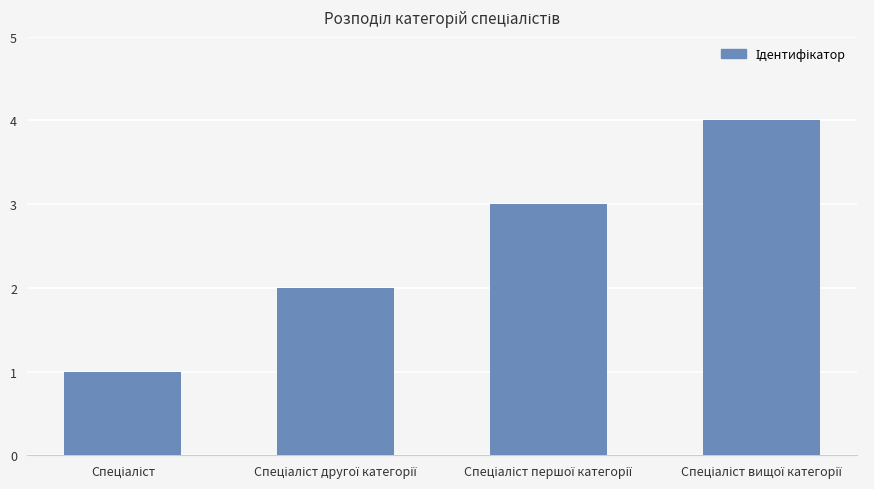

What is the sum of all values?

10